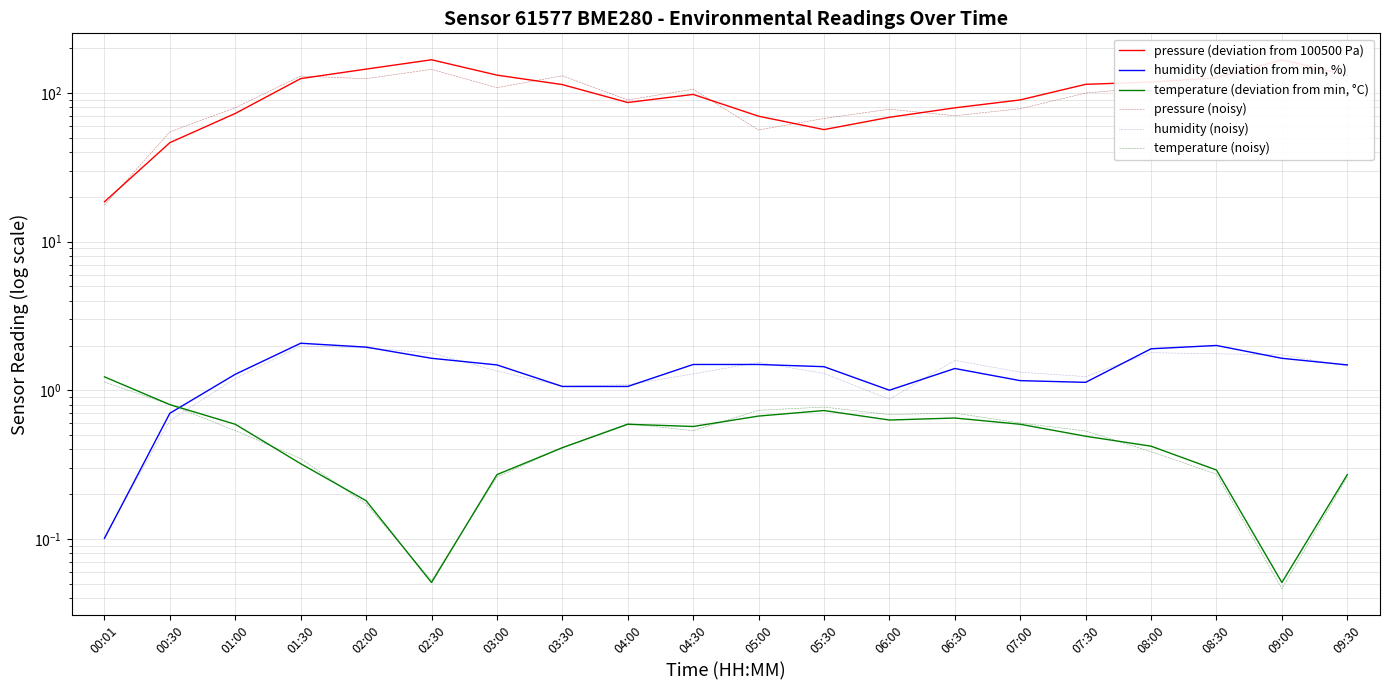

What is the value of the temperature (noisy) point at the 6th from the left?

0.1